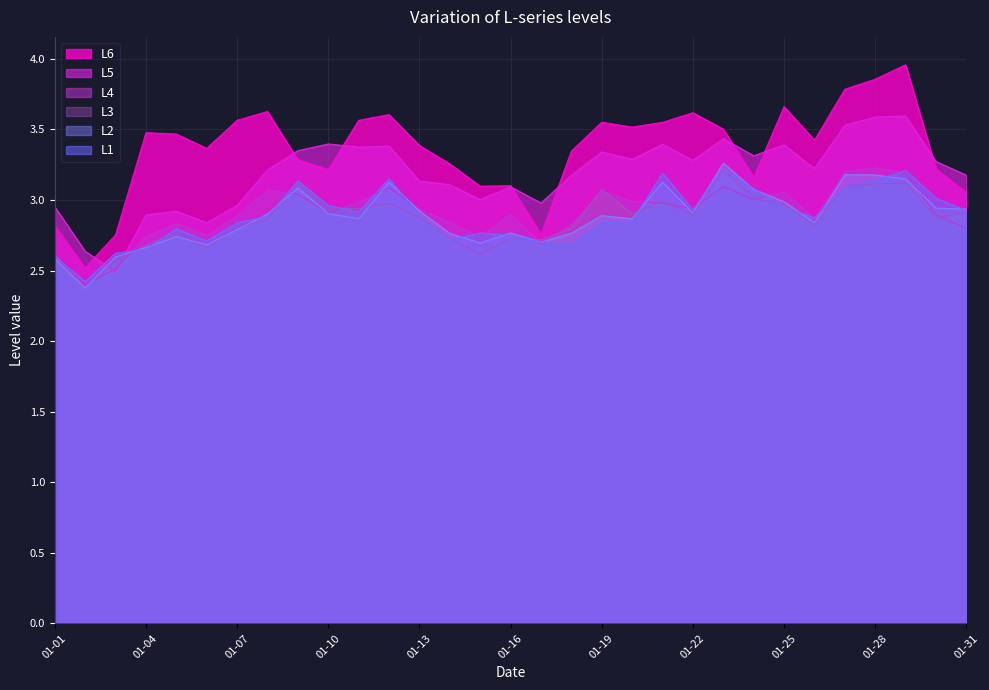

What are all the series names shown in the legend?

L6, L5, L4, L3, L2, L1